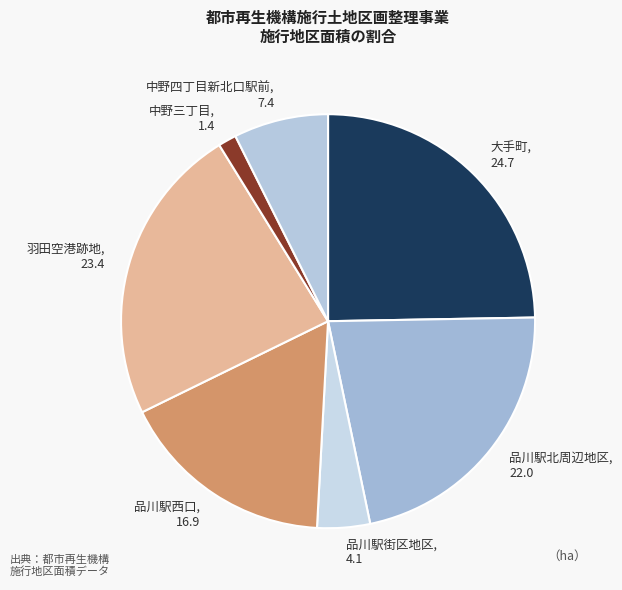

Rank the categories by value from lowest to highest.

中野三丁目, 品川駅街区地区, 中野四丁目新北口駅前, 品川駅西口, 品川駅北周辺地区, 羽田空港跡地, 大手町